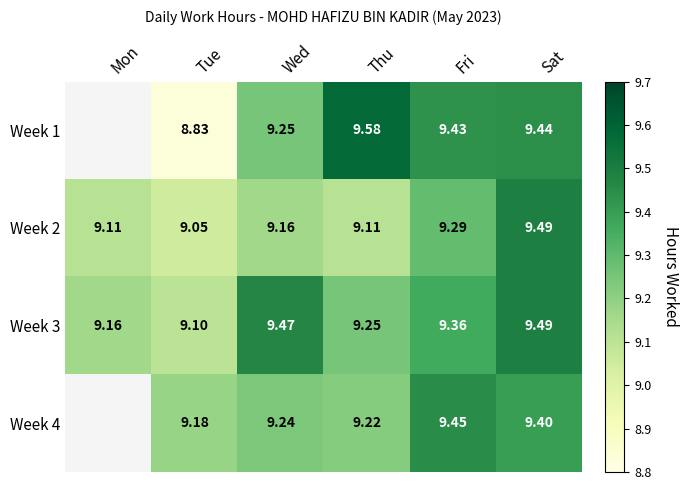

Where is Week 2 nearest to the value 9?

Tue